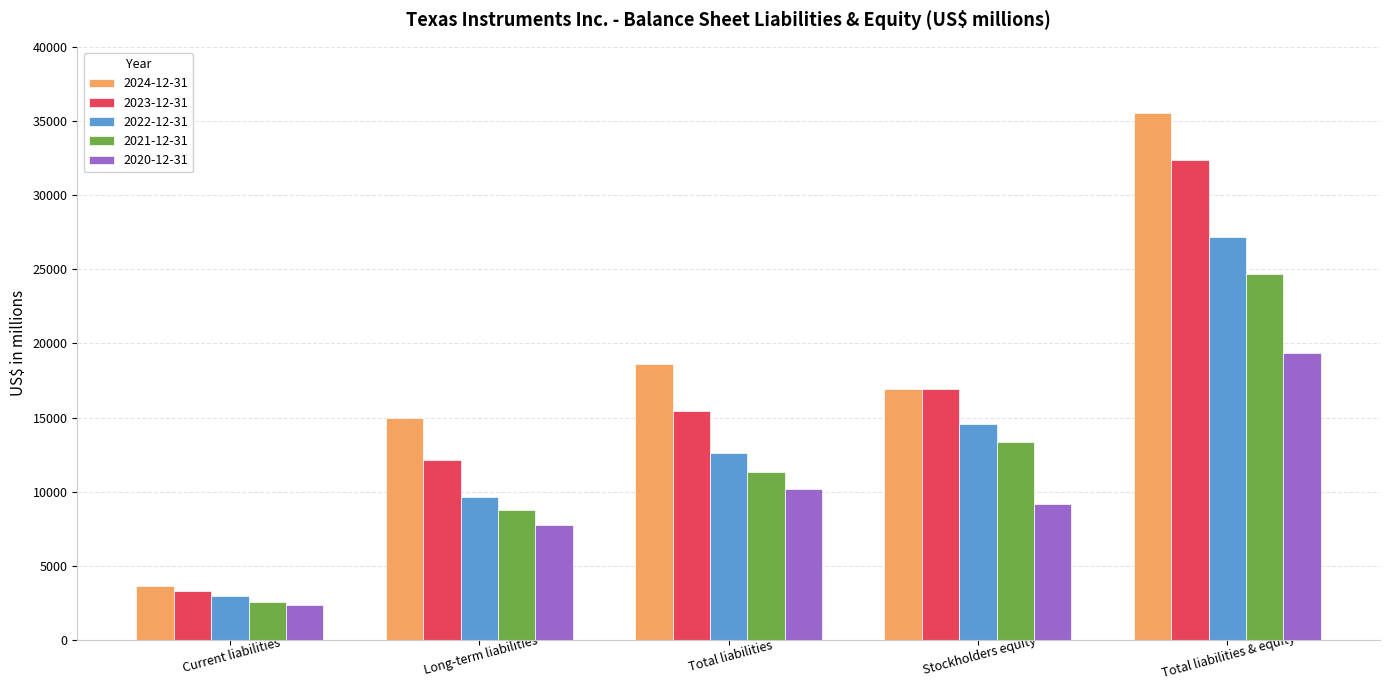

What position from the left is Stockholders equity?

4